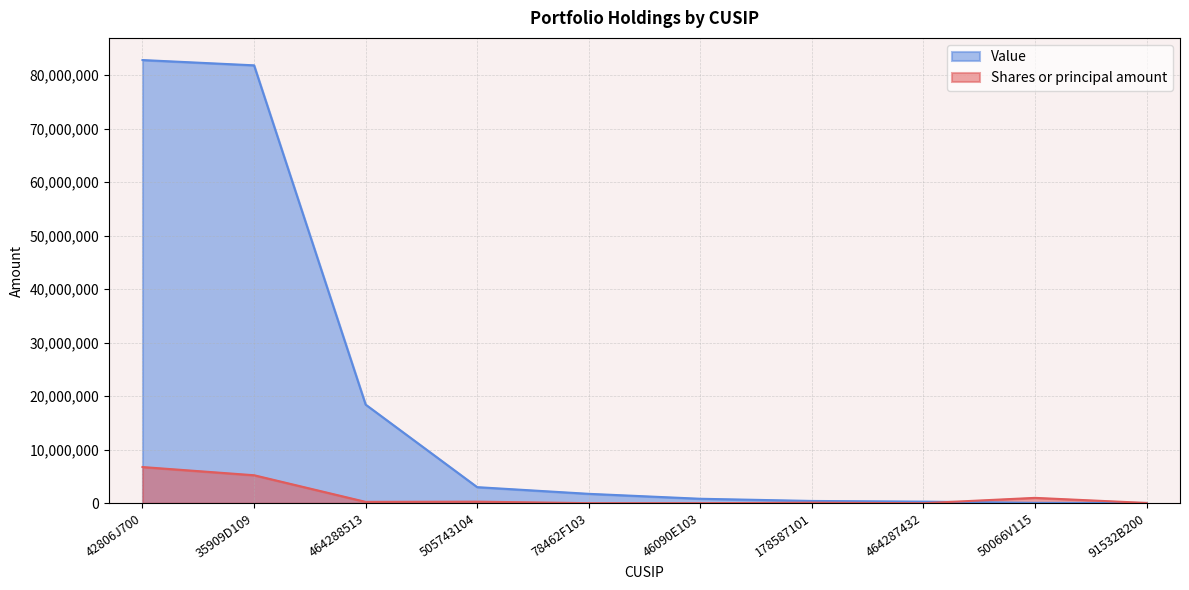

Reading left to right, extract all data points from this chart.

Shares or principal amount: 42806J700=6759810	35909D109=5228167	464288513=250000	505743104=292740	78462F103=10000	46090E103=5000	178587101=100000	464287432=5000	50066V115=1000000	91532B200=50000
Value: 42806J700=82807673	35909D109=81820814	464288513=18430000	505743104=3003512	78462F103=1755000	46090E103=832500	178587101=425000	464287432=297500	50066V115=70700	91532B200=48990